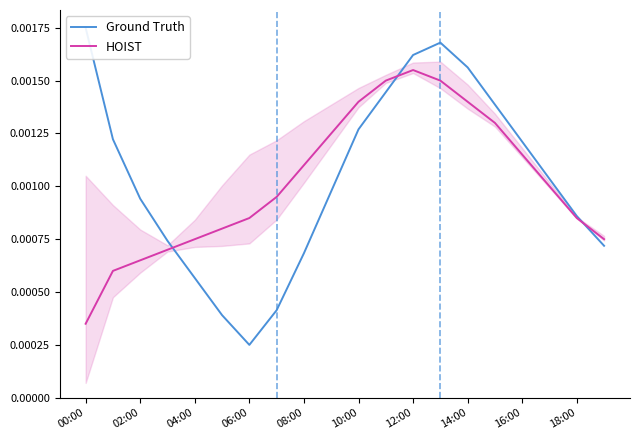

At which label is HOIST closest to 0?

00:00